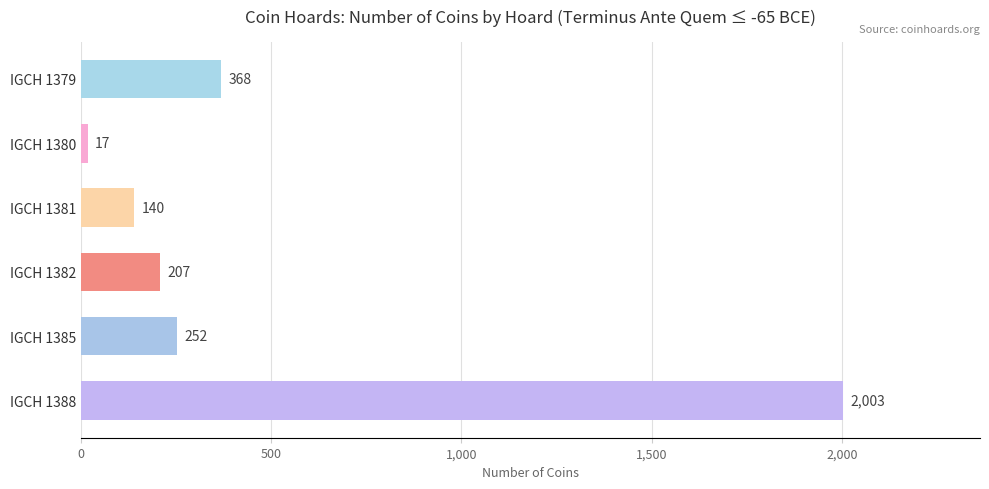

What is the average value?

498